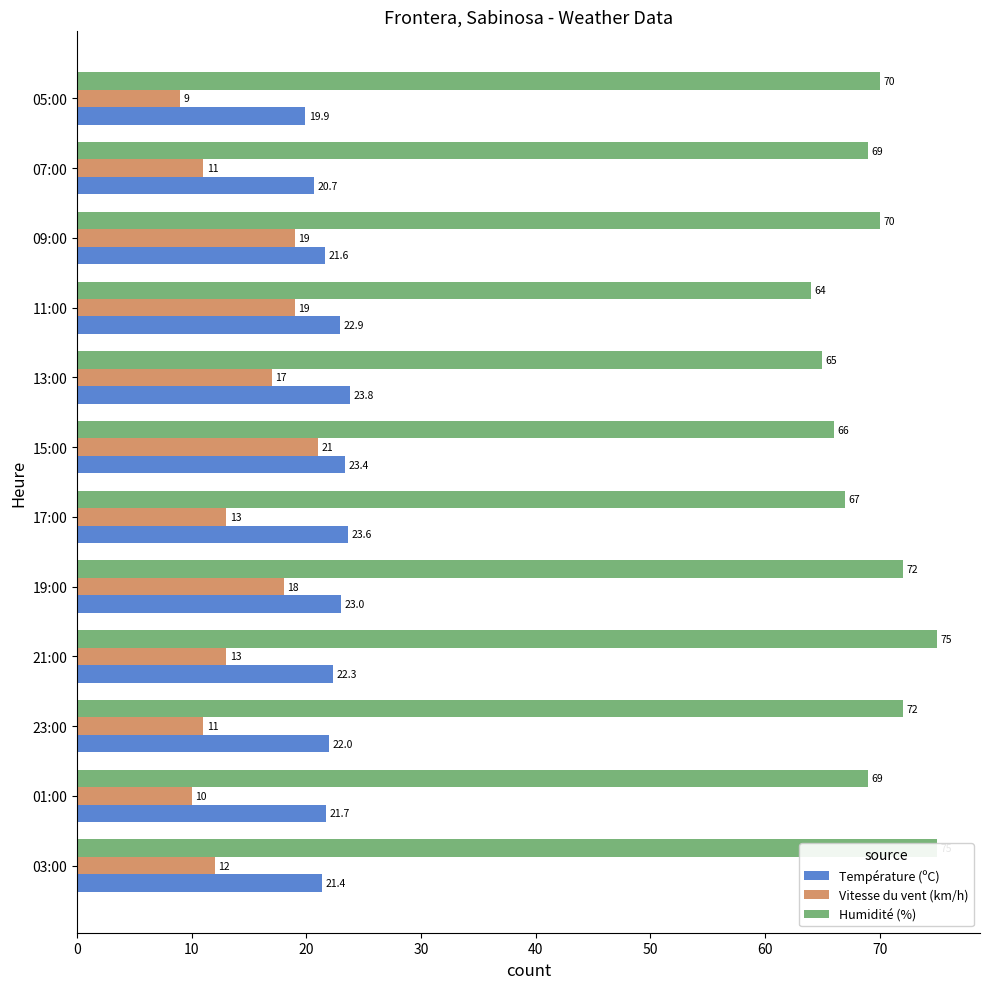

How many bars are there in each group?

3